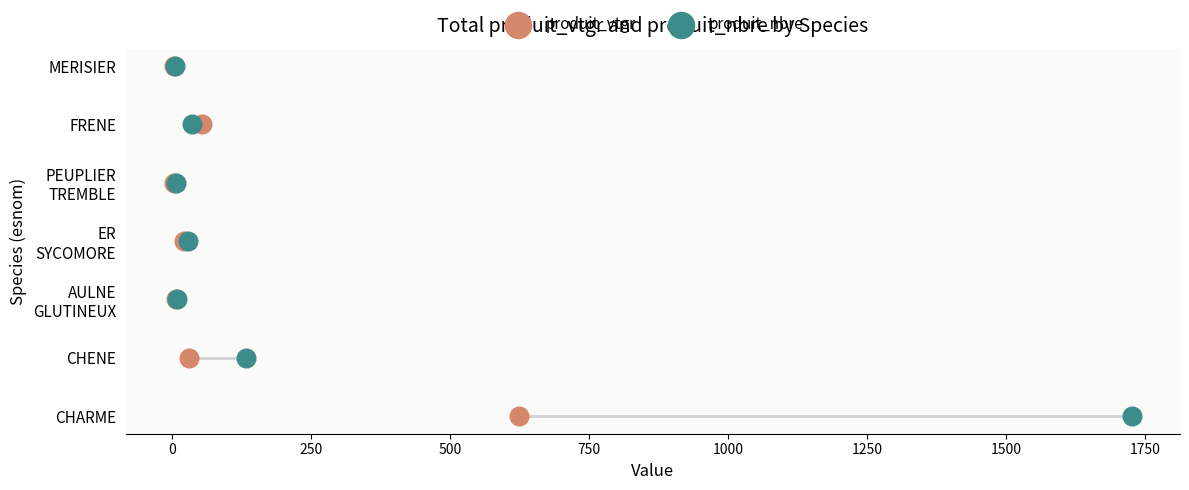

What are all the series names shown in the legend?

produit_vtgr, produit_nbre